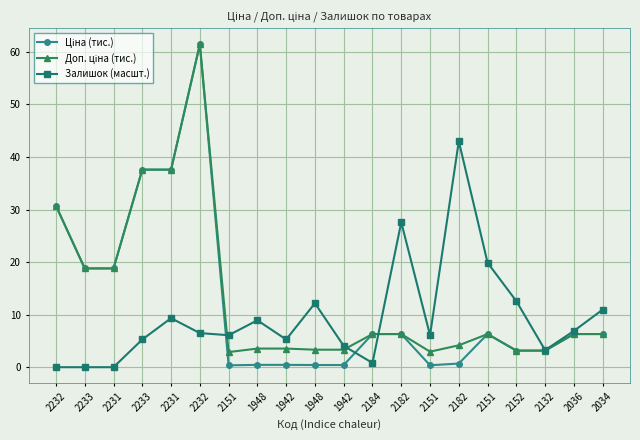

List the series in order of their overall mean, lowest first.

Залишок (масшт.), Ціна (тис.), Доп. ціна (тис.)